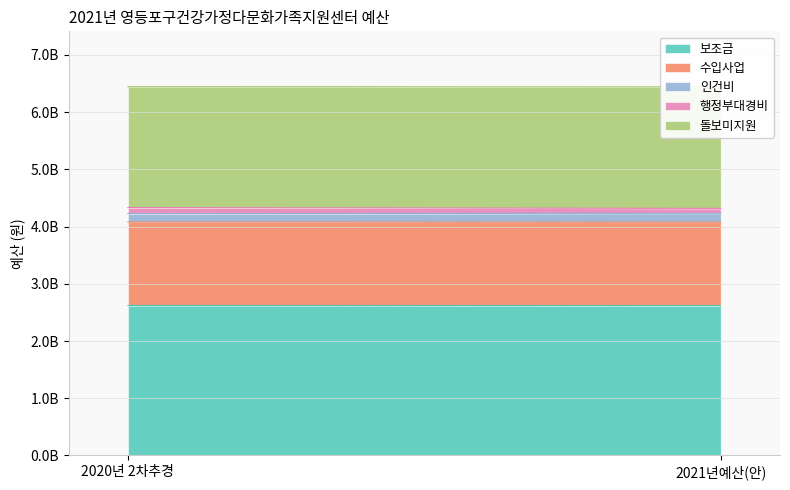

Which category has the highest value in the 보조금 series?

2020년 2차추경